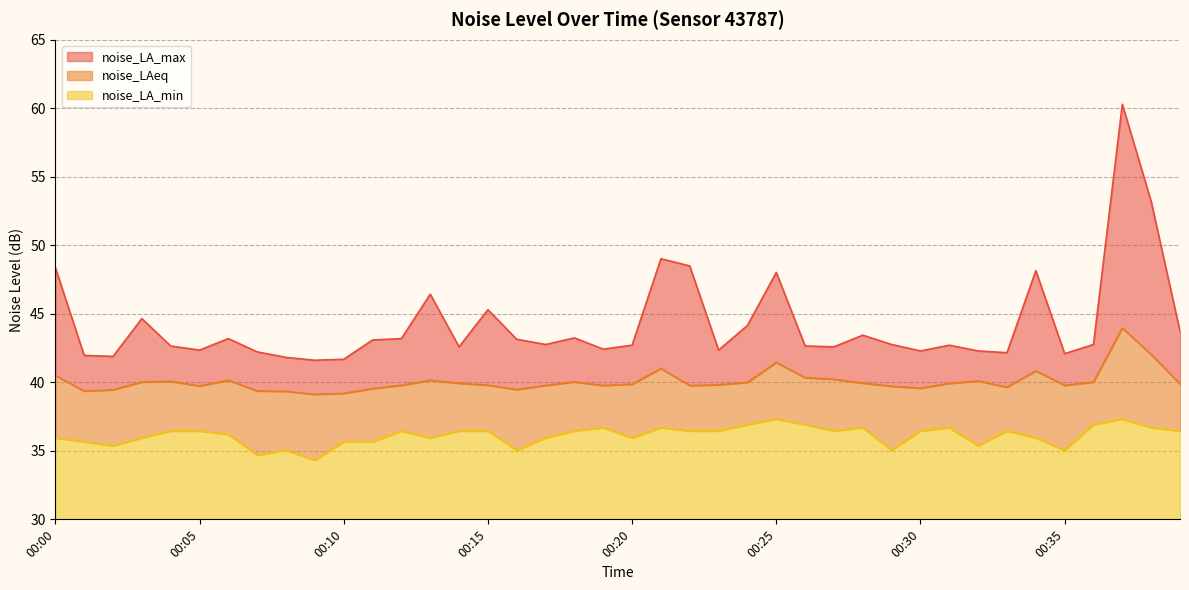

Reading right to left, extract all data points from this chart.

noise_LAeq: 00:39=39.9	00:38=42.0	00:37=44.0	00:36=40.0	00:35=39.8	00:34=40.8	00:33=39.6	00:32=40.1	00:31=39.9	00:30=39.6	00:29=39.7	00:28=39.9	00:27=40.2	00:26=40.3	00:25=41.5	00:24=40.0	00:23=39.8	00:22=39.8	00:21=41.0	00:20=39.9	00:19=39.8	00:18=40.0	00:17=39.8	00:16=39.5	00:15=39.8	00:14=39.9	00:13=40.1	00:12=39.8	00:11=39.5	00:10=39.2	00:09=39.1	00:08=39.3	00:07=39.4	00:06=40.1	00:05=39.7	00:04=40.1	00:03=40.0	00:02=39.5	00:01=39.4	00:00=40.5
noise_LA_max: 00:39=43.7	00:38=53.2	00:37=60.3	00:36=42.8	00:35=42.1	00:34=48.1	00:33=42.2	00:32=42.3	00:31=42.7	00:30=42.3	00:29=42.8	00:28=43.4	00:27=42.6	00:26=42.6	00:25=48.0	00:24=44.1	00:23=42.4	00:22=48.5	00:21=49.0	00:20=42.7	00:19=42.4	00:18=43.2	00:17=42.8	00:16=43.1	00:15=45.3	00:14=42.6	00:13=46.4	00:12=43.2	00:11=43.1	00:10=41.7	00:09=41.6	00:08=41.8	00:07=42.2	00:06=43.2	00:05=42.4	00:04=42.6	00:03=44.6	00:02=41.9	00:01=42.0	00:00=48.4
noise_LA_min: 00:39=36.5	00:38=36.7	00:37=37.3	00:36=36.9	00:35=35.0	00:34=35.9	00:33=36.5	00:32=35.4	00:31=36.7	00:30=36.5	00:29=35.0	00:28=36.7	00:27=36.5	00:26=36.9	00:25=37.3	00:24=36.9	00:23=36.5	00:22=36.5	00:21=36.7	00:20=35.9	00:19=36.7	00:18=36.5	00:17=35.9	00:16=35.0	00:15=36.5	00:14=36.5	00:13=35.9	00:12=36.5	00:11=35.7	00:10=35.7	00:09=34.3	00:08=35.0	00:07=34.7	00:06=36.2	00:05=36.5	00:04=36.5	00:03=35.9	00:02=35.4	00:01=35.7	00:00=35.9